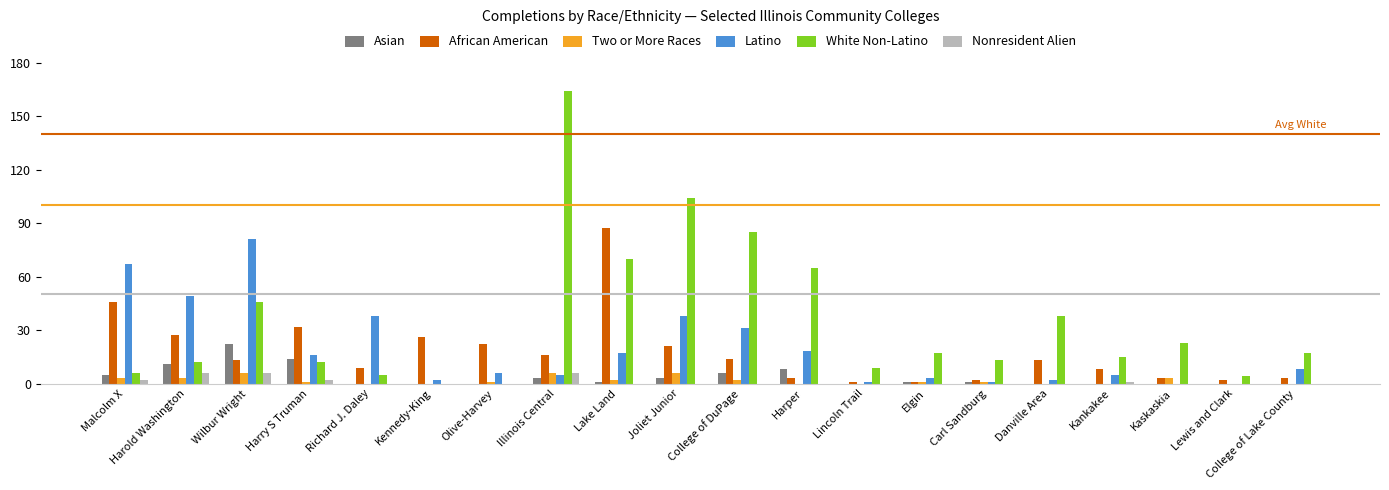

Is the value of Latino at Olive-Harvey greater than the value of White Non-Latino at Danville Area?

No